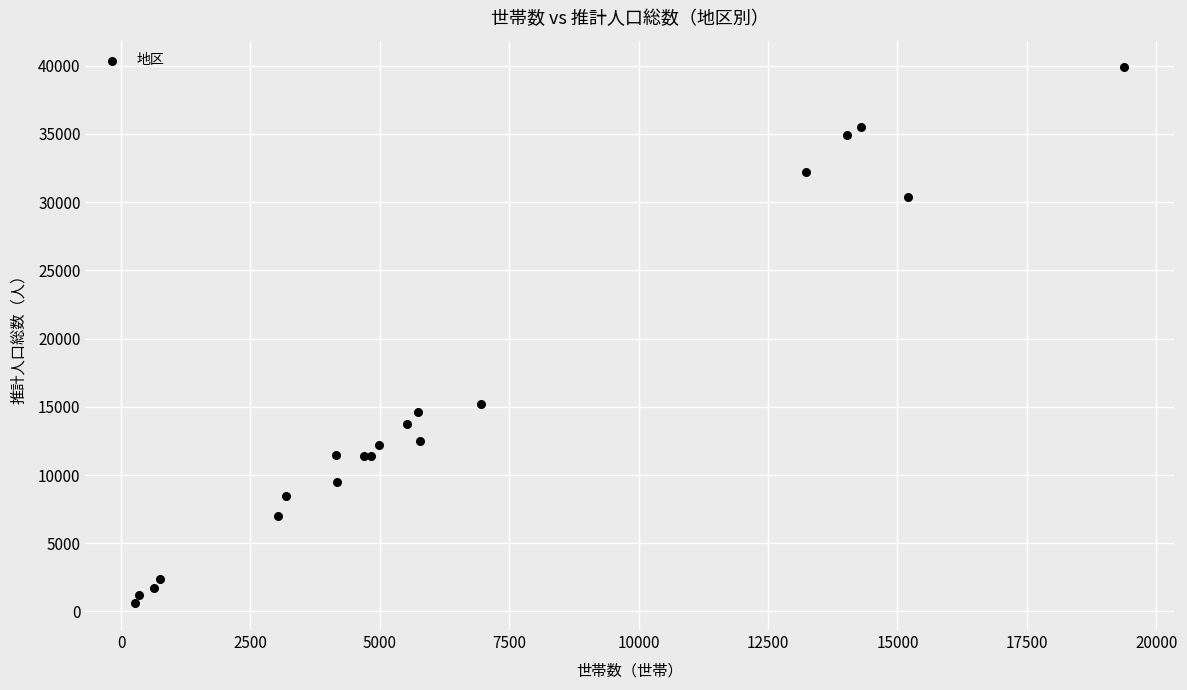

What Y value in the scatter plot is closest to 20234?

15234